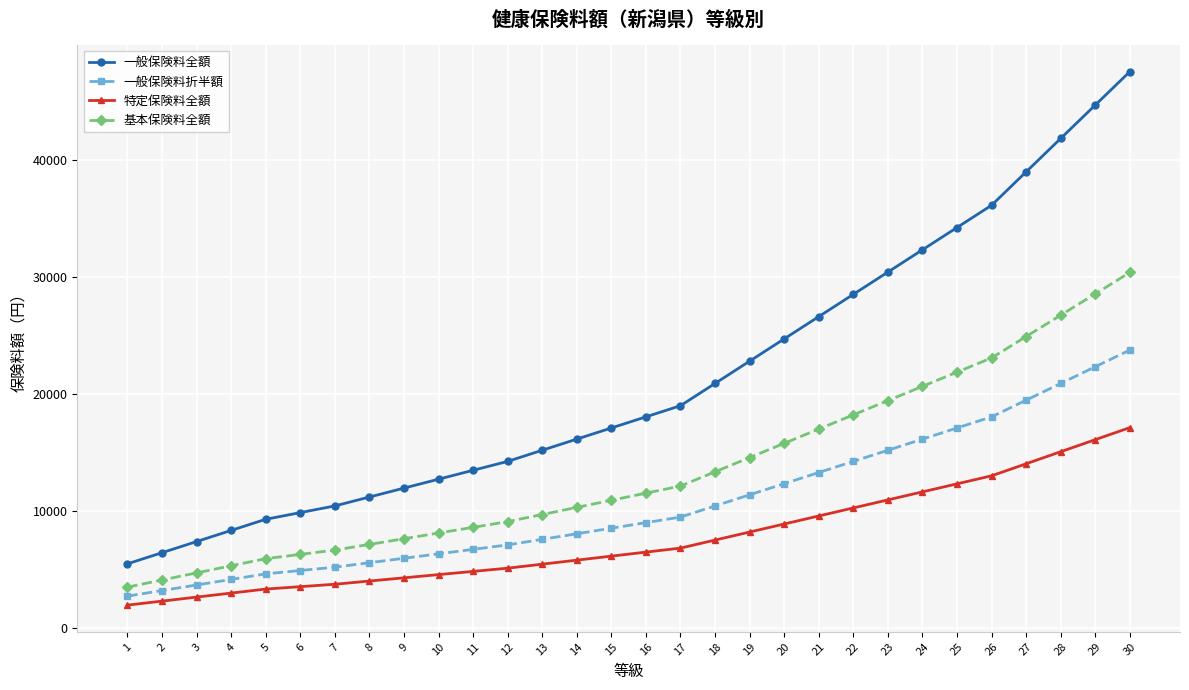

Reading left to right, list all the values displayed in this chart.

一般保険料全額: 5515.8	6466.8	7417.8	8368.8	9319.8	9890.4	10461.0	11221.8	11982.6	12743.4	13504.2	14265.0	15216.0	16167.0	17118.0	18069.0	19020.0	20922.0	22824.0	24726.0	26628.0	28530.0	30432.0	32334.0	34236.0	36138.0	38991.0	41844.0	44697.0	47550.0
一般保険料折半額: 2757.9	3233.4	3708.9	4184.4	4659.9	4945.2	5230.5	5610.9	5991.3	6371.7	6752.1	7132.5	7608.0	8083.5	8559.0	9034.5	9510.0	10461.0	11412.0	12363.0	13314.0	14265.0	15216.0	16167.0	17118.0	18069.0	19495.5	20922.0	22348.5	23775.0
特定保険料全額: 1989.4	2332.4	2675.4	3018.4	3361.4	3567.2	3773.0	4047.4	4321.8	4596.2	4870.6	5145.0	5488.0	5831.0	6174.0	6517.0	6860.0	7546.0	8232.0	8918.0	9604.0	10290.0	10976.0	11662.0	12348.0	13034.0	14063.0	15092.0	16121.0	17150.0
基本保険料全額: 3526.4	4134.4	4742.4	5350.4	5958.4	6323.2	6688.0	7174.4	7660.8	8147.2	8633.6	9120.0	9728.0	10336.0	10944.0	11552.0	12160.0	13376.0	14592.0	15808.0	17024.0	18240.0	19456.0	20672.0	21888.0	23104.0	24928.0	26752.0	28576.0	30400.0